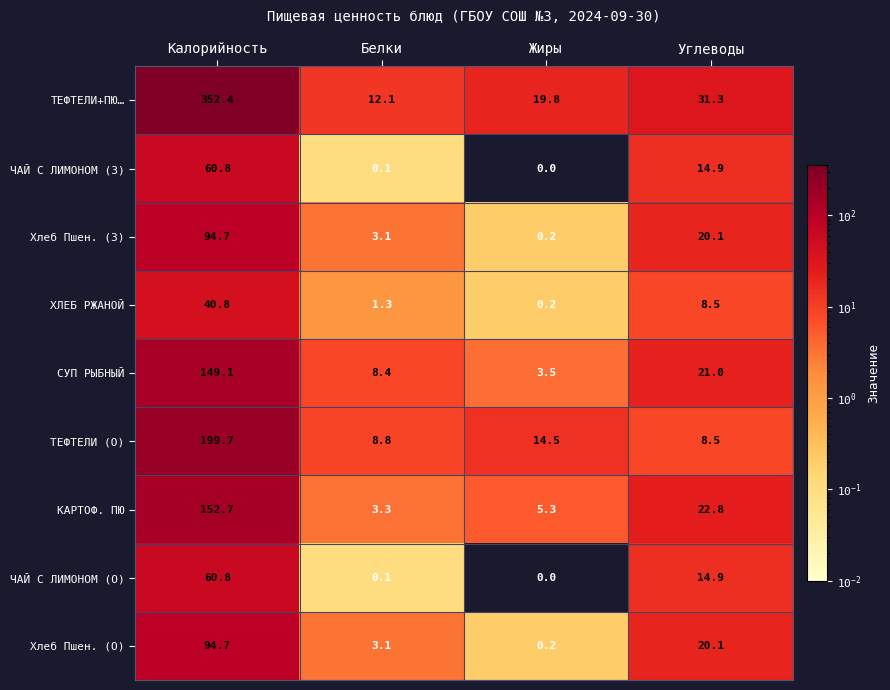

Count the number of categories in the chart.

4